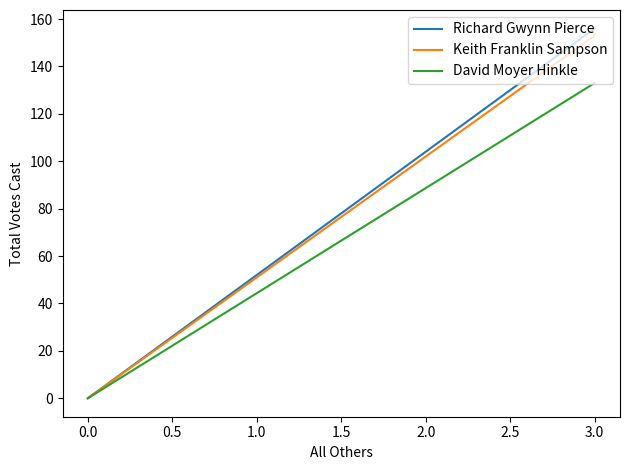

Count the number of data series in this chart.

3